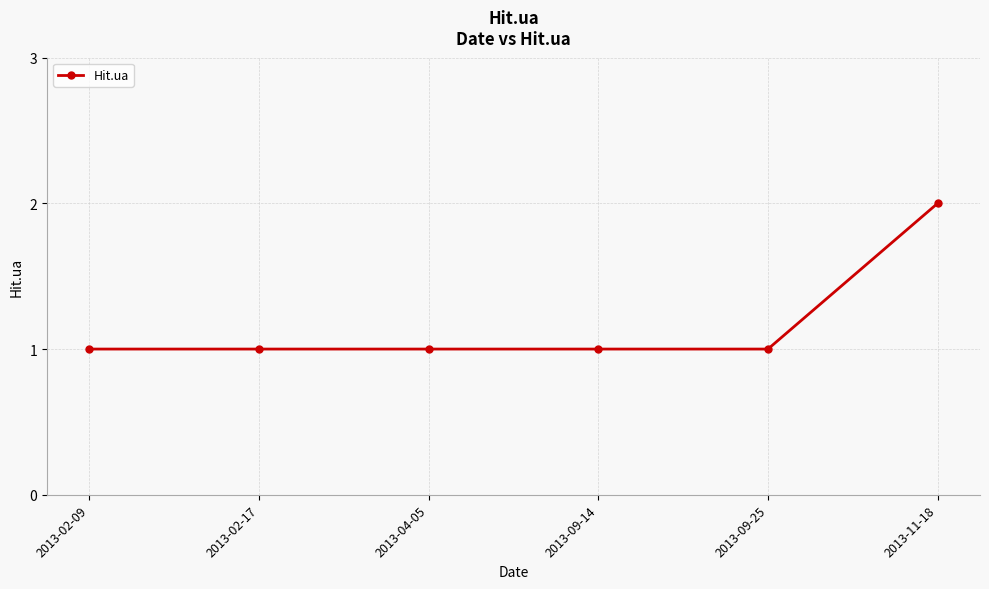

What is the label of the 5th point from the left?

2013-09-25